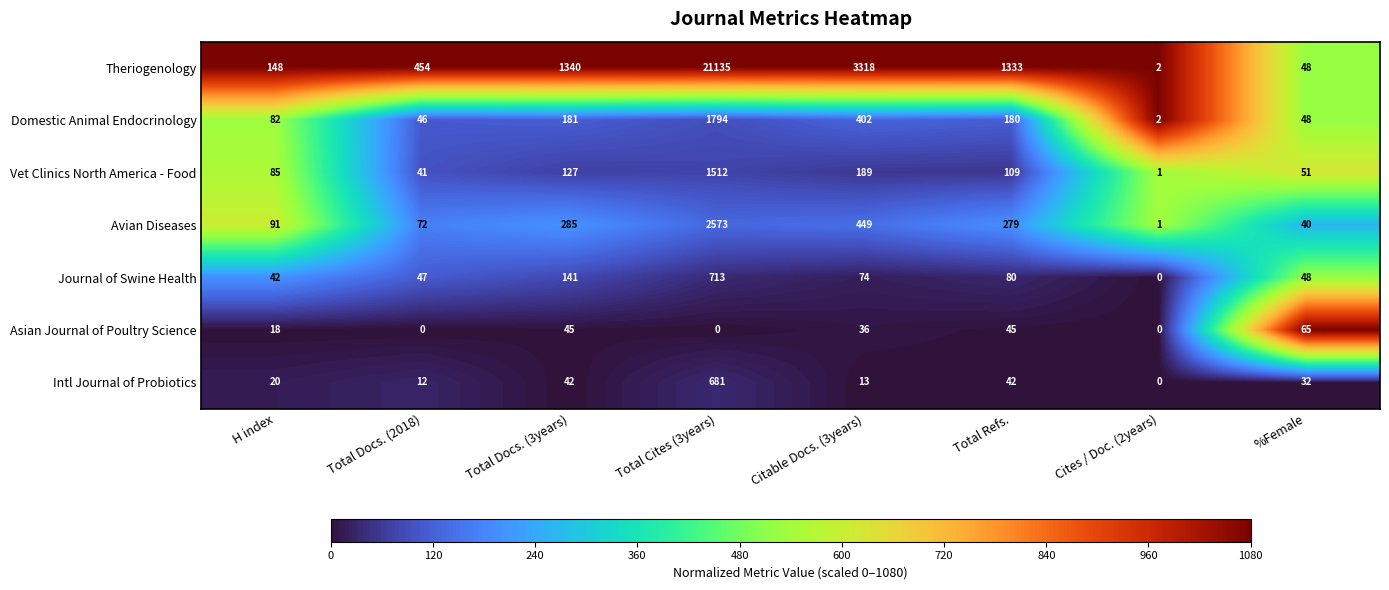

What is the total value across all series at H index?

486